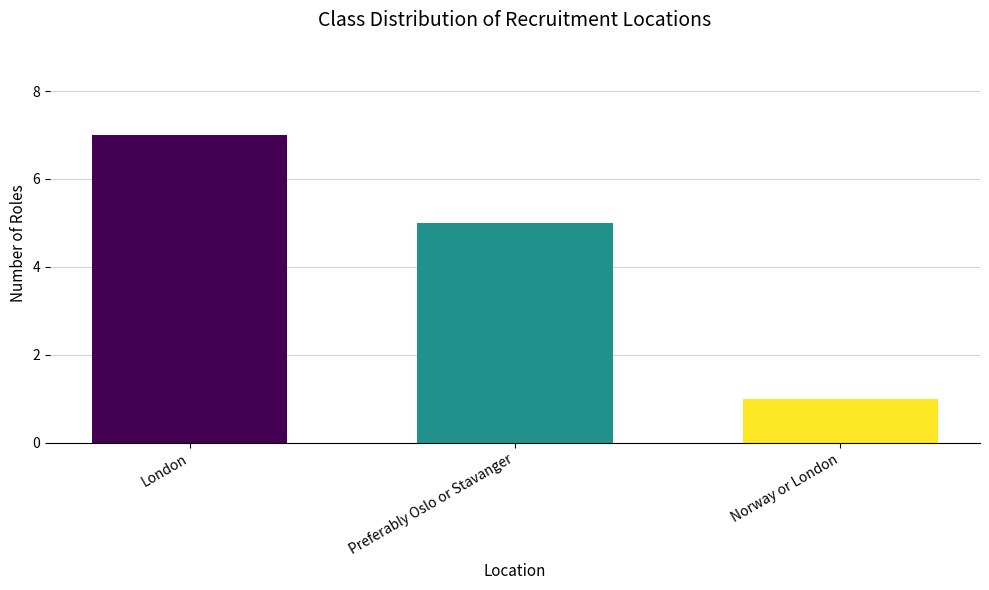

What is the difference between the values at Preferably Oslo or Stavanger and Norway or London?

4